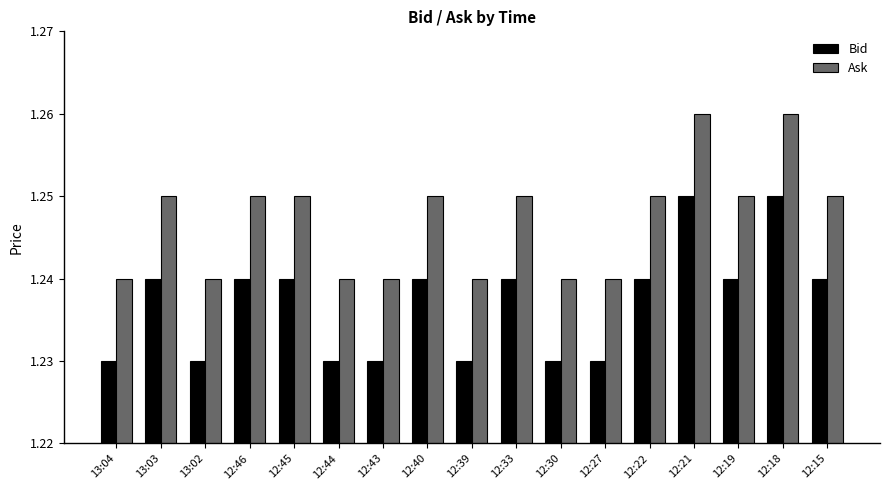

What is the total value across all series at 12:45?

2.5